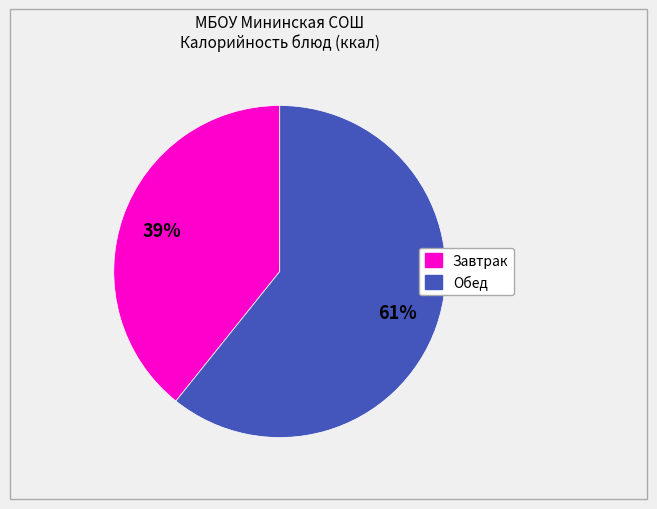

Is there a majority slice in this chart?

Yes